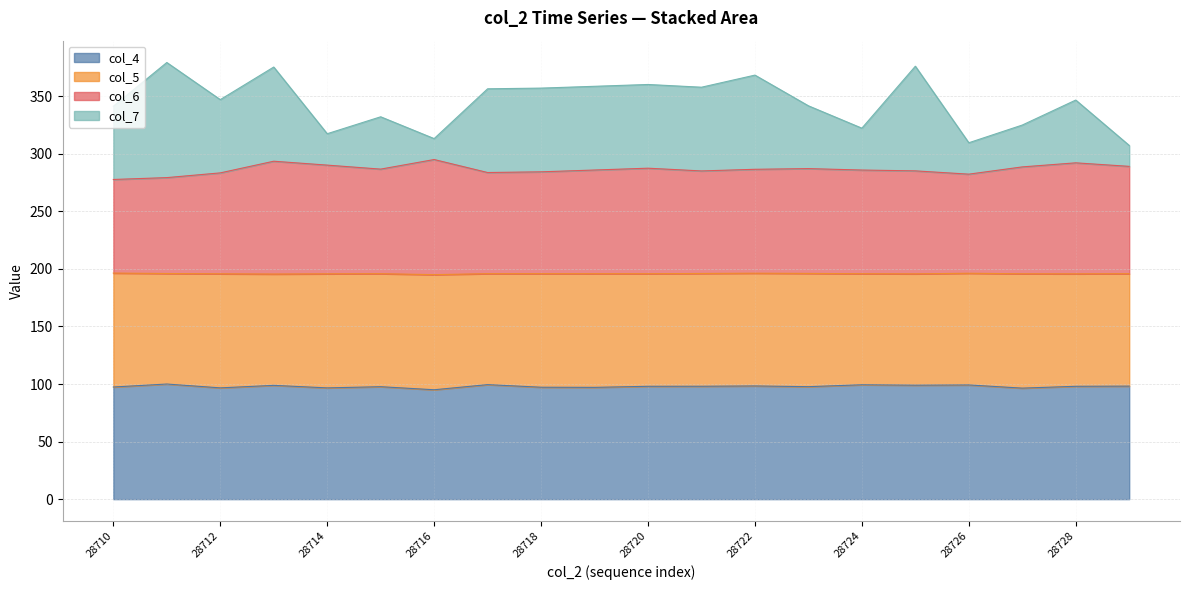

What is the maximum value for col_4?

100.0